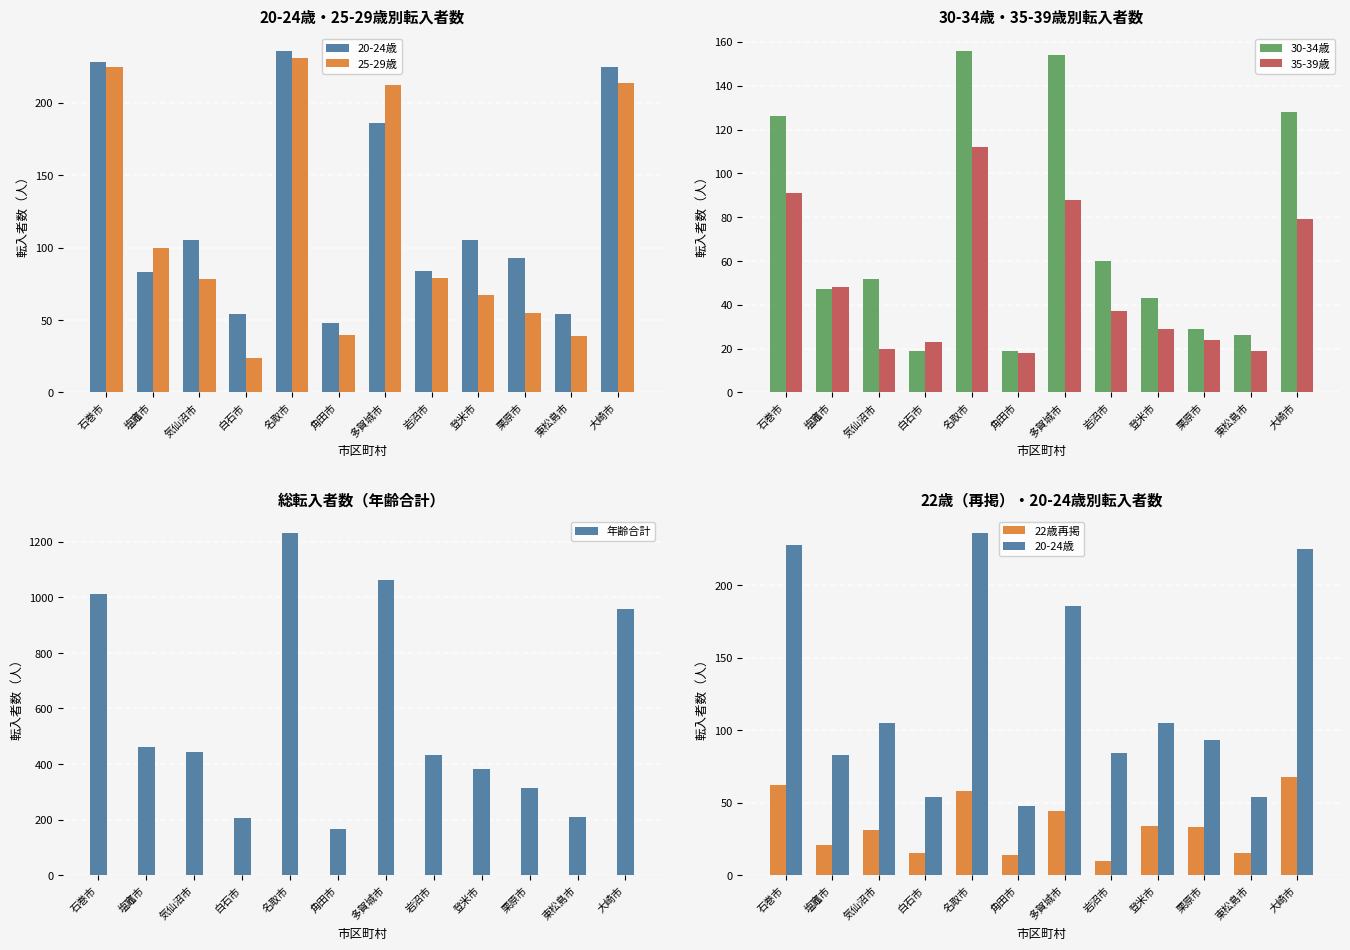

What are all the series names shown in the legend?

20-24歳, 25-29歳, 30-34歳, 35-39歳, 年齢合計, 22歳再掲